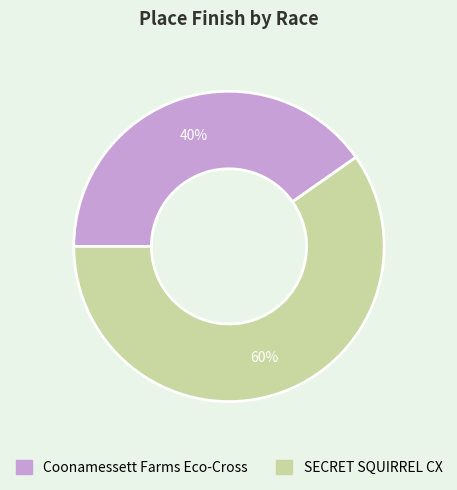

What is the ratio of the value at SECRET SQUIRREL CX to the value at Coonamessett Farms Eco-Cross?

1.5